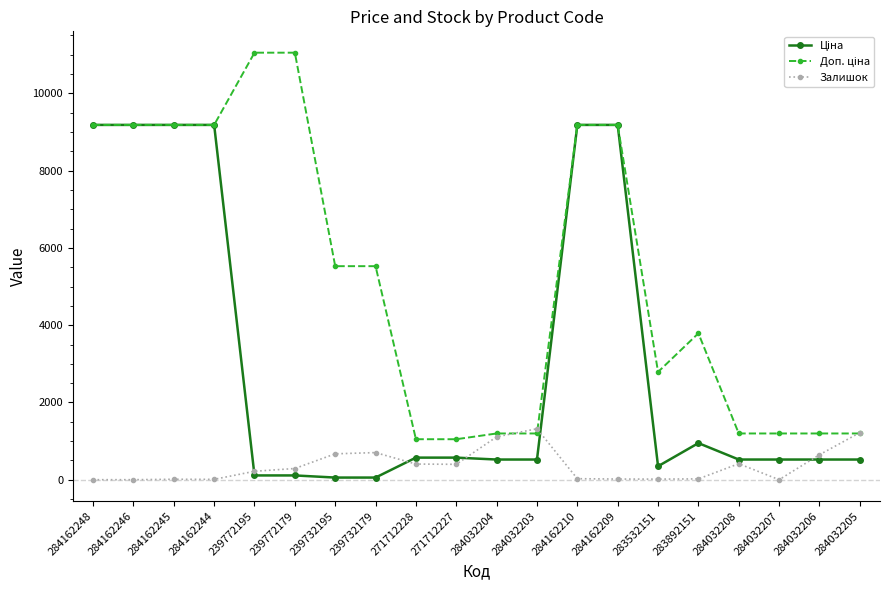

Does the chart display data point markers on the line(s)?

Yes